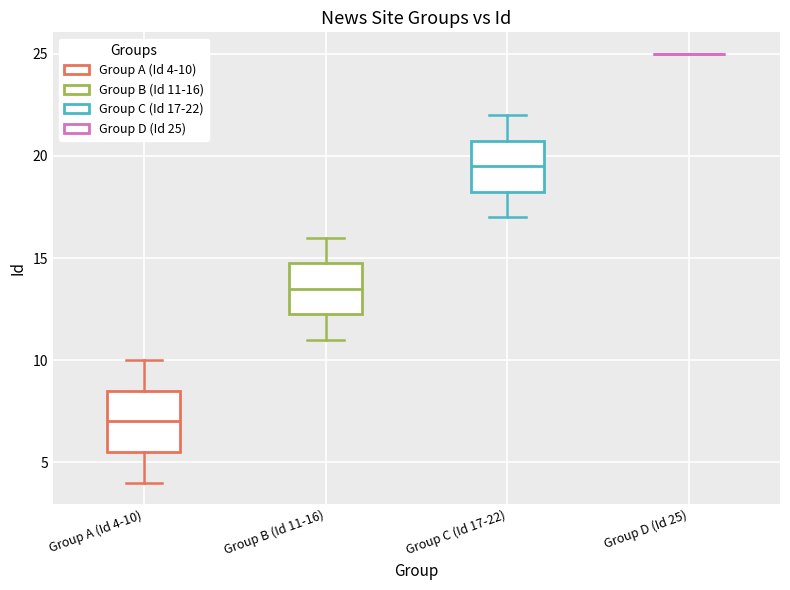

Reading left to right, transcribe this box plot: for each box, give where its median line is, the range the box spans, and where its two whiskers end, as read against the y-axis. The values are not printed on the chart, so give them approximately, as read against the axis.

Group A (Id 4-10): median 7.0, box 5.5 to 8.5, whiskers 4.0 to 10.0
Group B (Id 11-16): median 13.5, box 12.5 to 15.0, whiskers 11.0 to 16.0
Group C (Id 17-22): median 19.5, box 18.5 to 21.0, whiskers 17.0 to 22.0
Group D (Id 25): box collapsed to a line at 25.0, whiskers 25.0 to 25.0